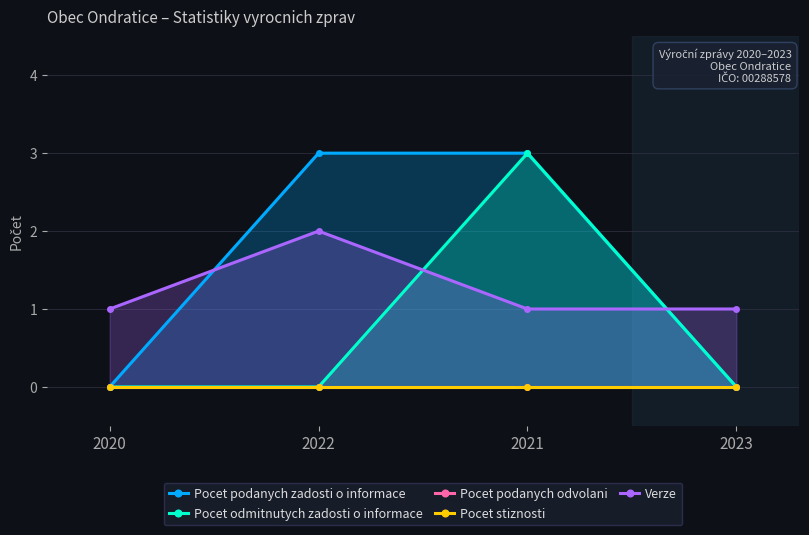

What position from the left is 2023?

4